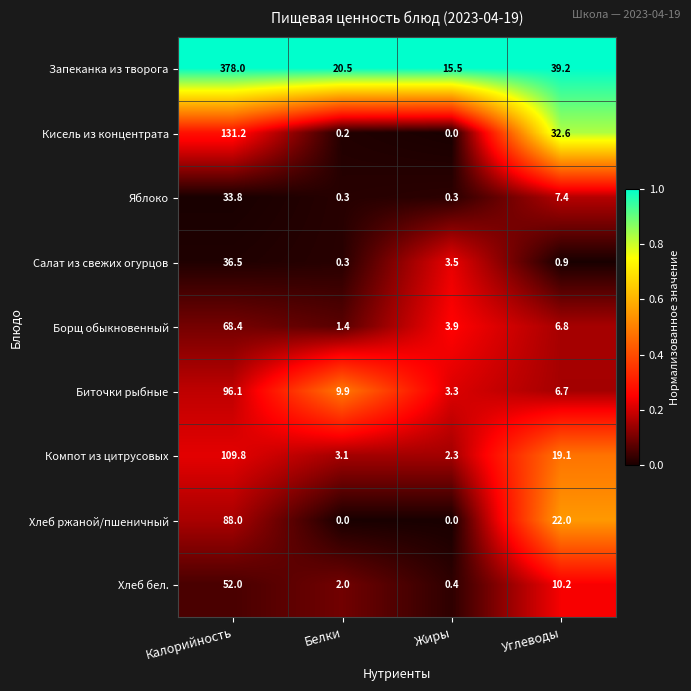

How many categories are shown in the chart?

4